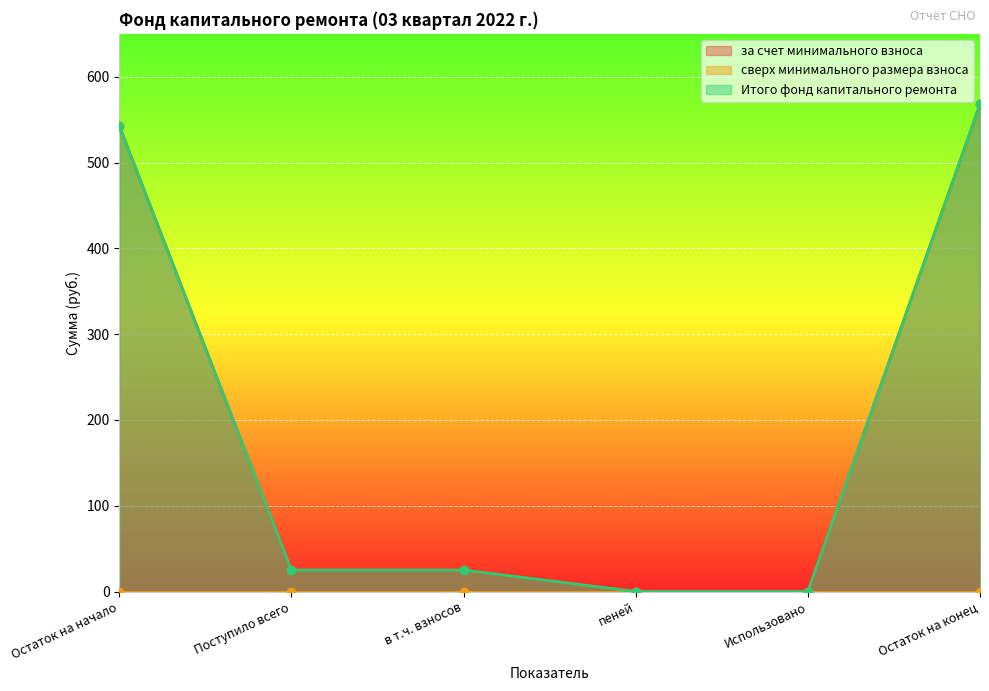

Is it true that Итого фонд капитального ремонта equals 15.7 at в т.ч. взносов?

False